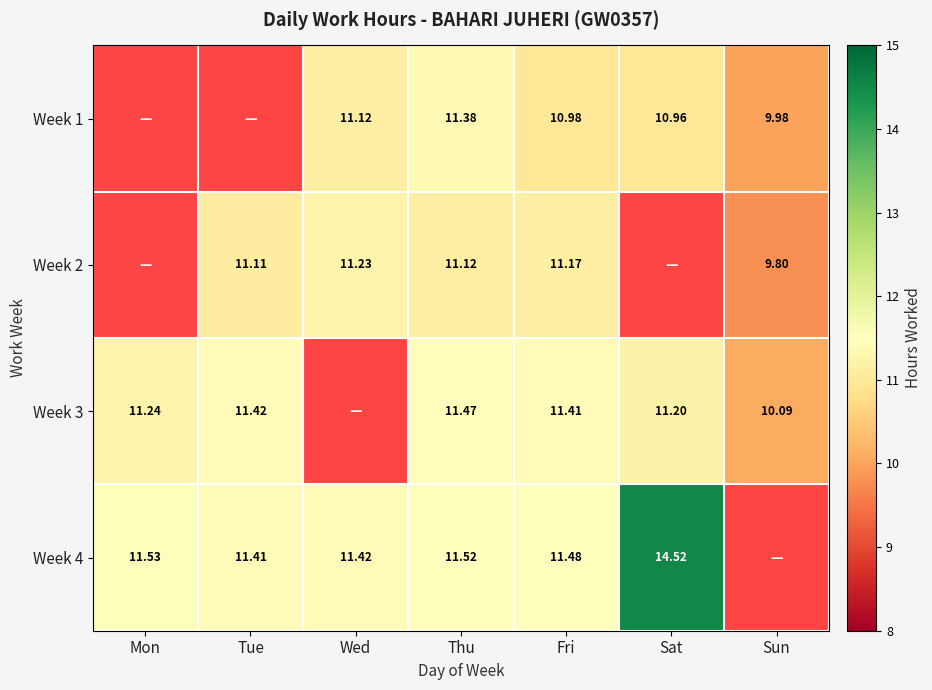

What is the total value across all series at Thu?

45.5